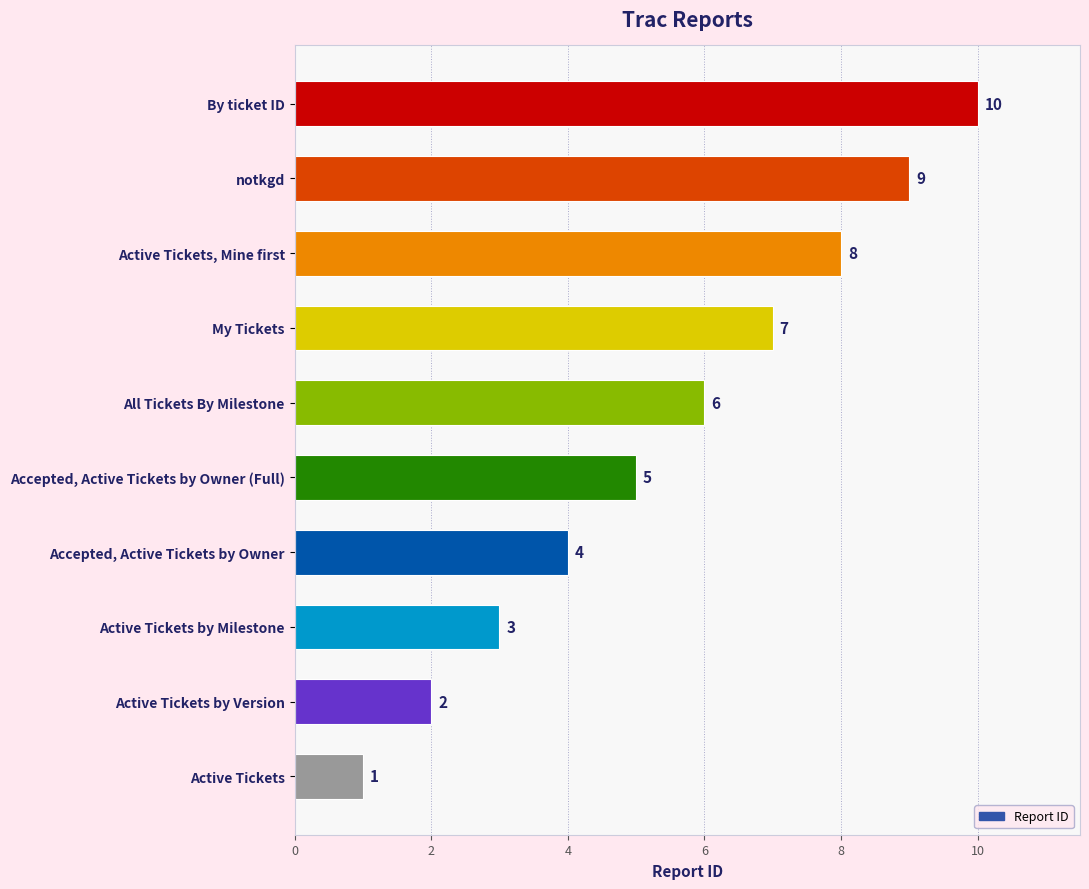

Which has a higher value, All Tickets By Milestone or Accepted, Active Tickets by Owner (Full)?

All Tickets By Milestone